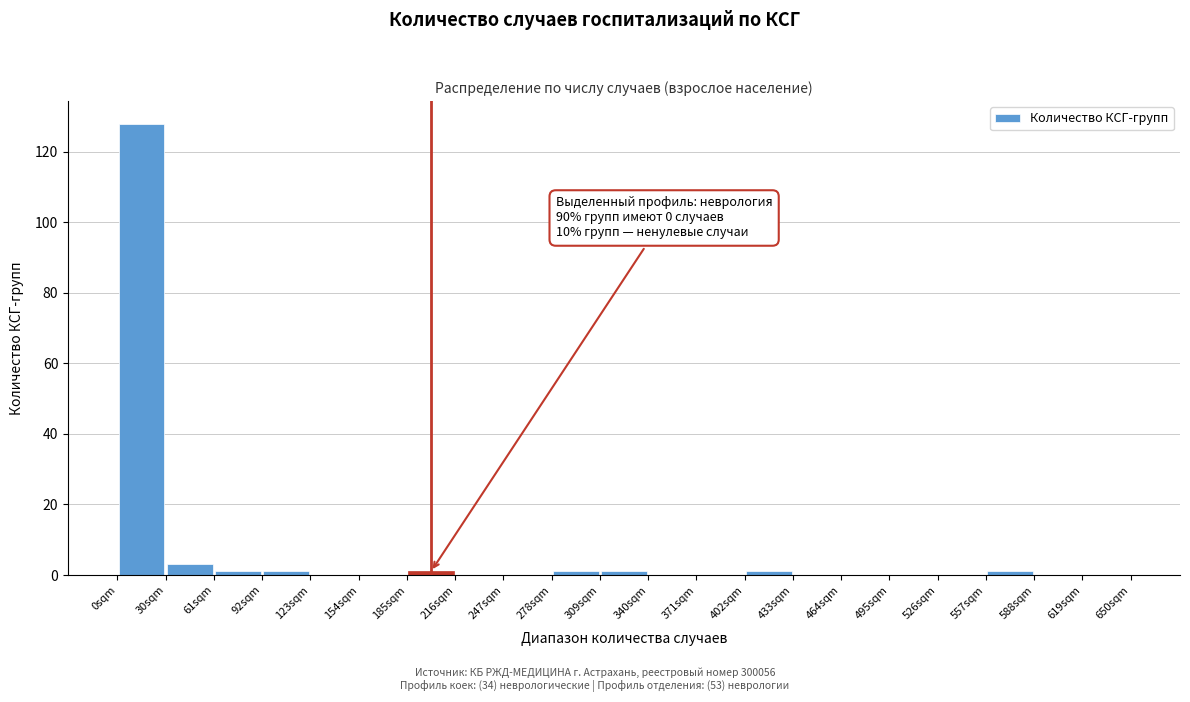

Which range on the x-axis has the tallest bar?

0 to 30